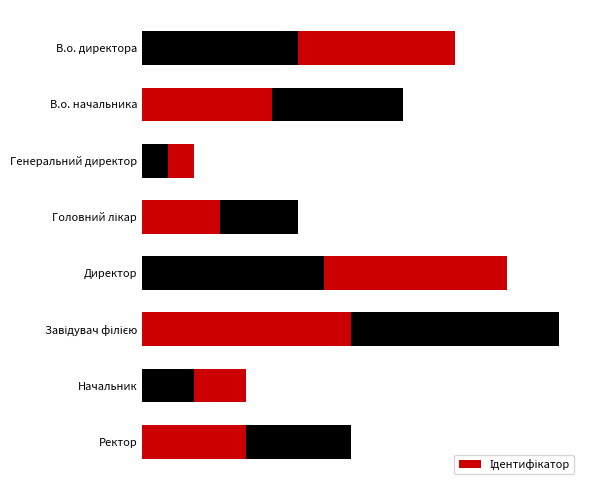

Does the chart contain any negative values?

No